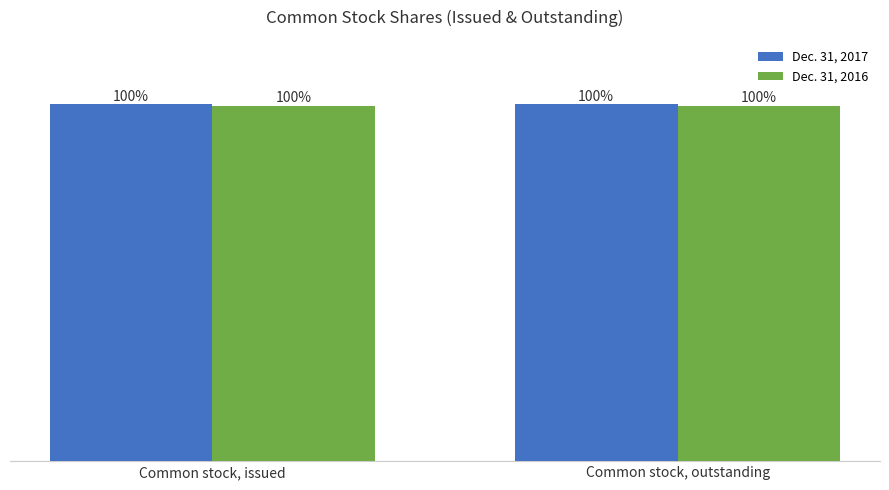

What is the sum of the Dec. 31, 2016 values at Common stock, outstanding and Common stock, issued?

2812004